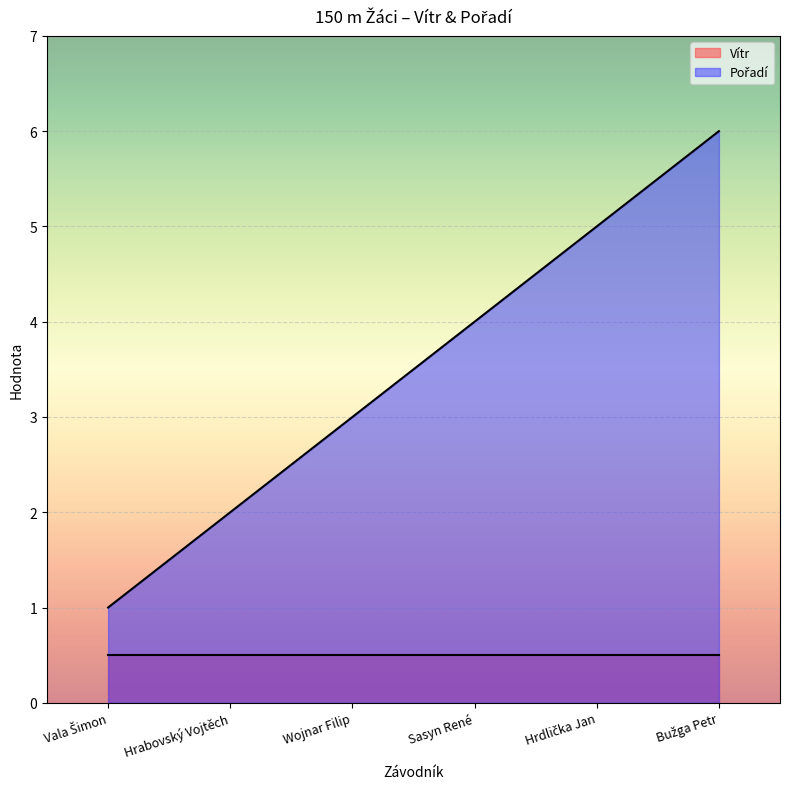

What is the label of the 3rd point from the left?

Wojnar Filip